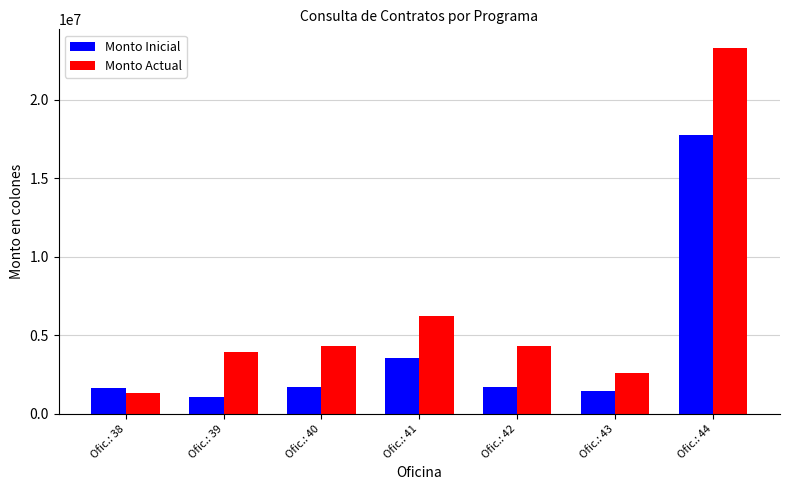

At Ofic.: 42, list the series in order from largest to smallest.

Monto Actual, Monto Inicial